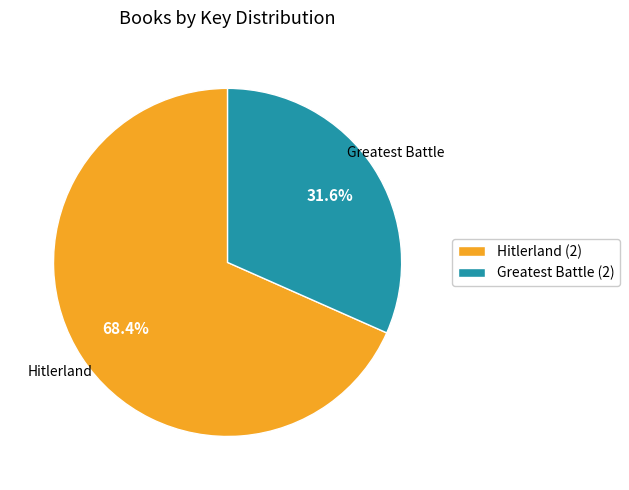

What is the largest slice in the pie chart?

Hitlerland (2)